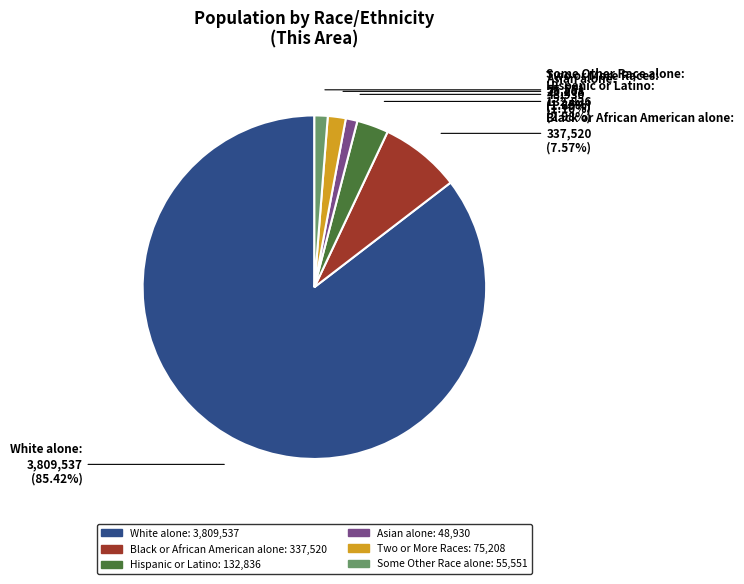

What percentage is NOT represented by Some Other Race alone?

98.8%